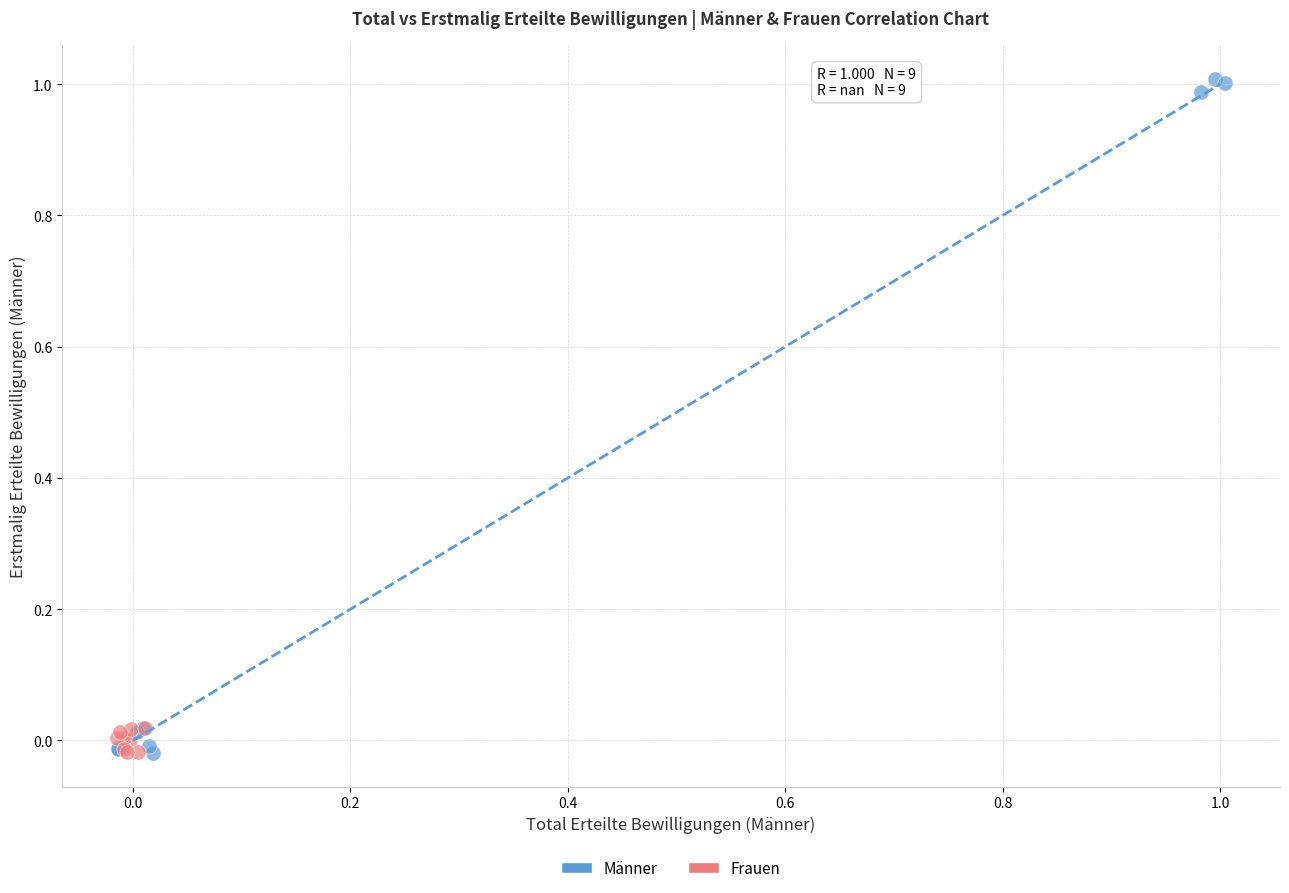

What are all the series names shown in the legend?

Männer, Frauen